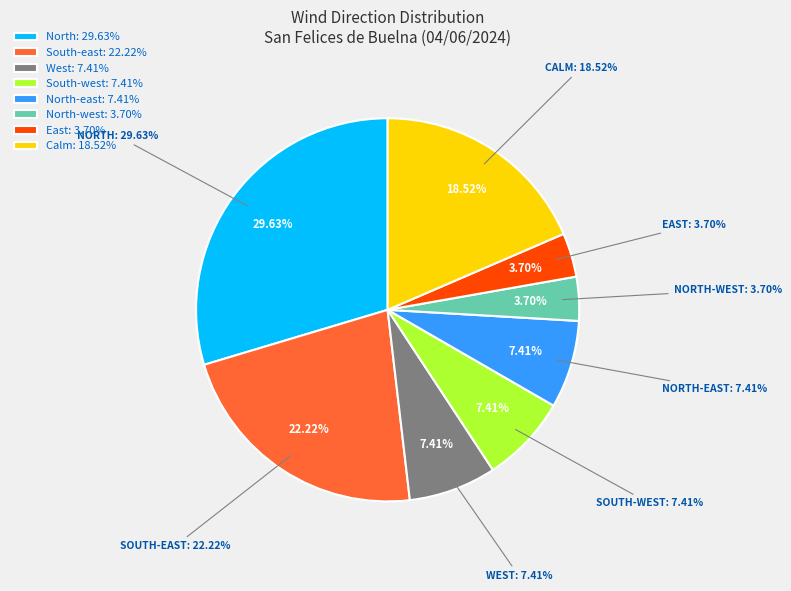

Is South-west the majority of the pie?

No